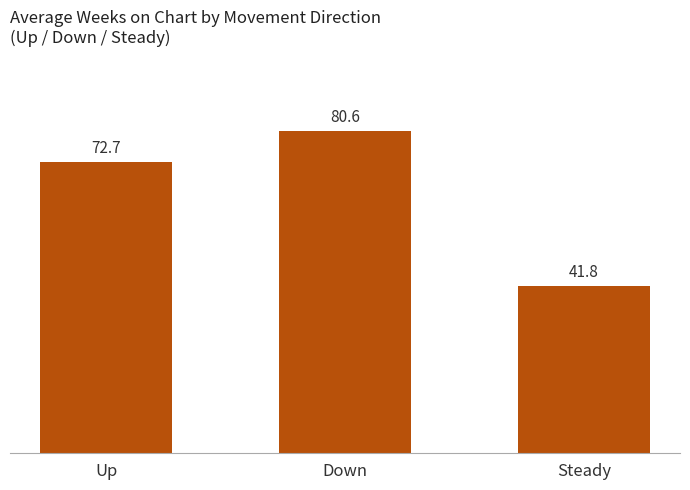

The chart shows a value of 10.0 at Steady. True or false?

False